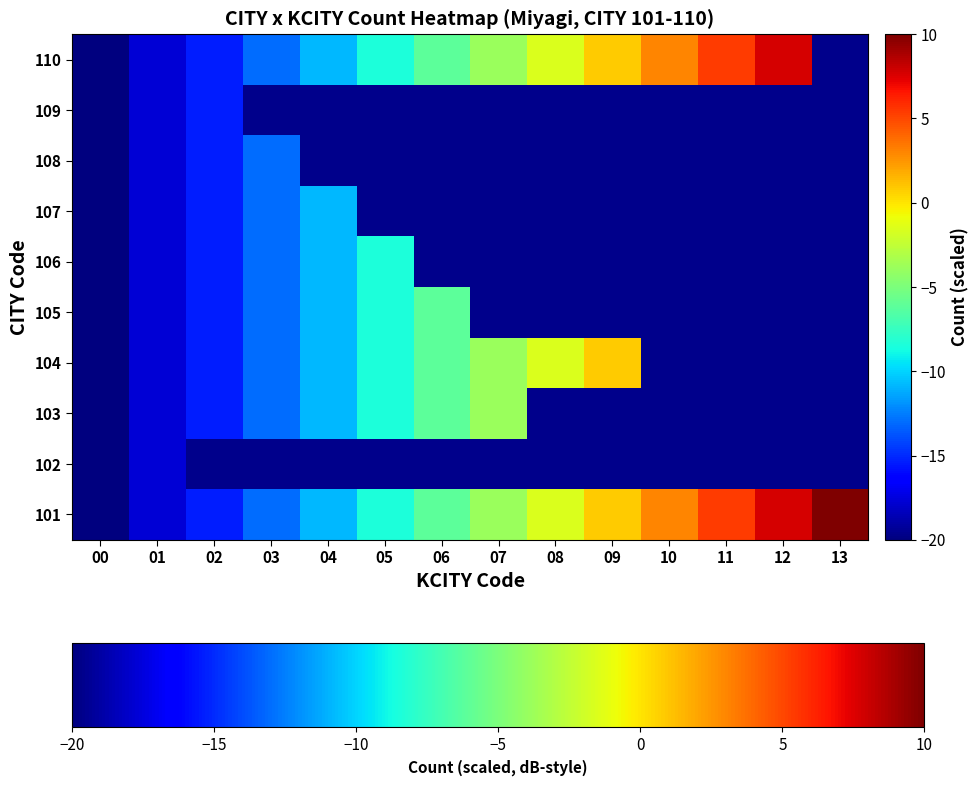

At which label does 101 first exceed -3?

08